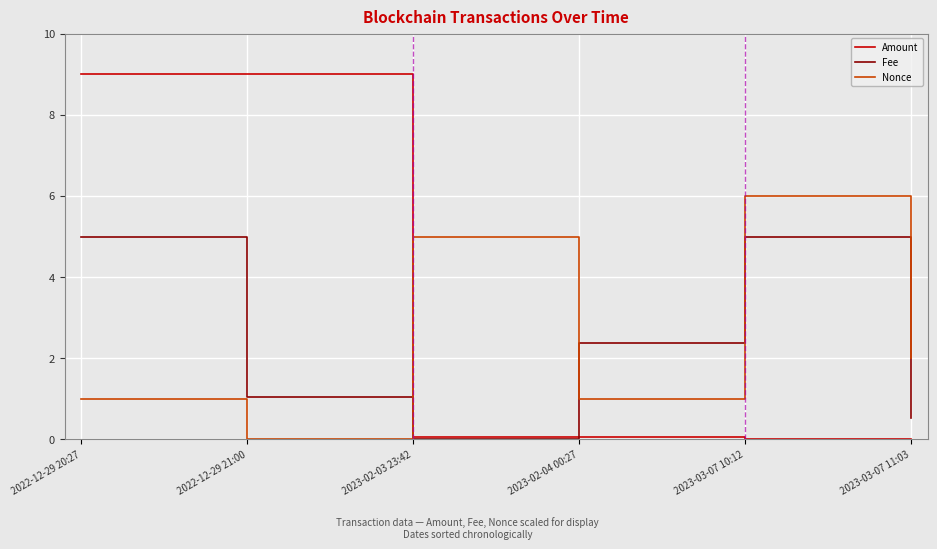

How many intersections are there between Nonce and Fee?

3